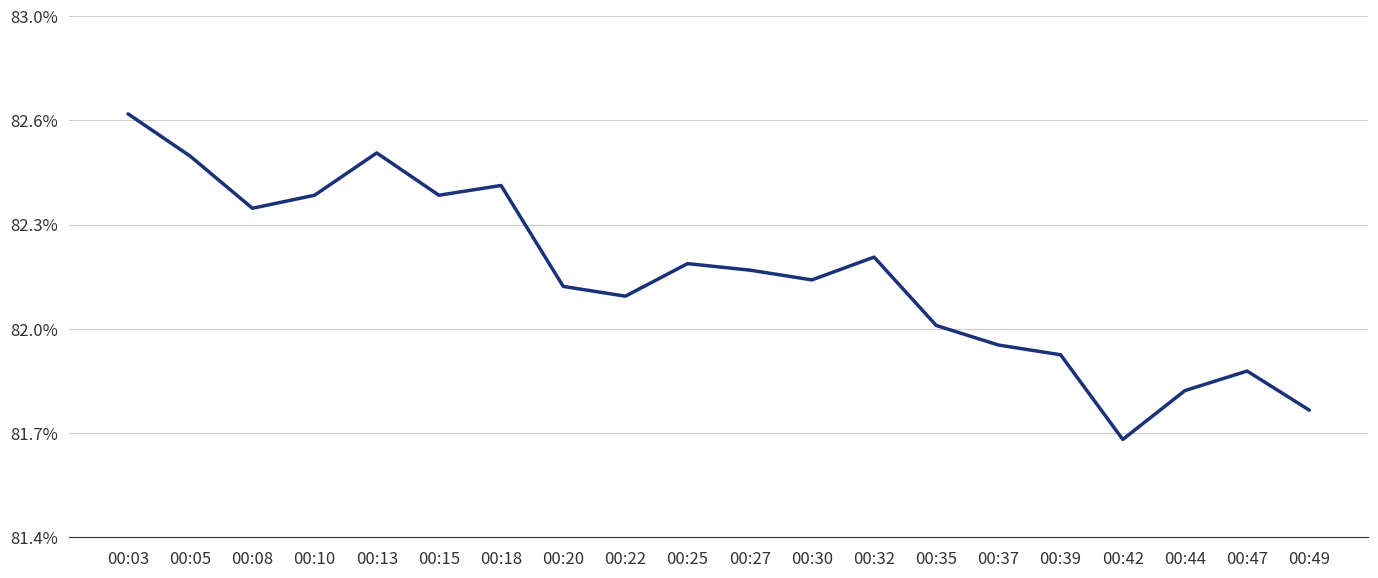

What is the difference between the values at 00:15 and 00:05?

0.1